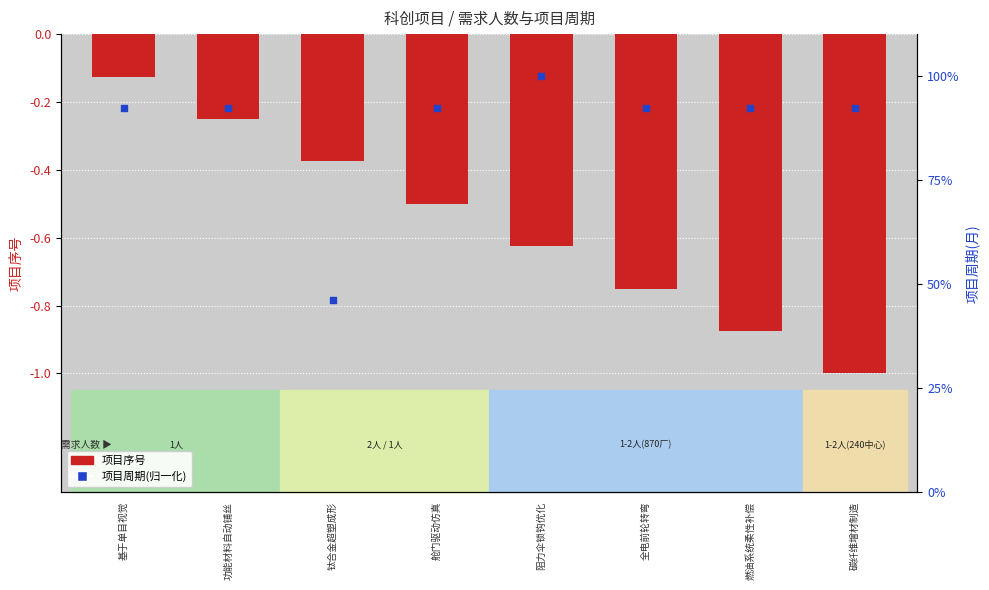

Which series reaches the minimum Y coordinate?

项目序号(负向)